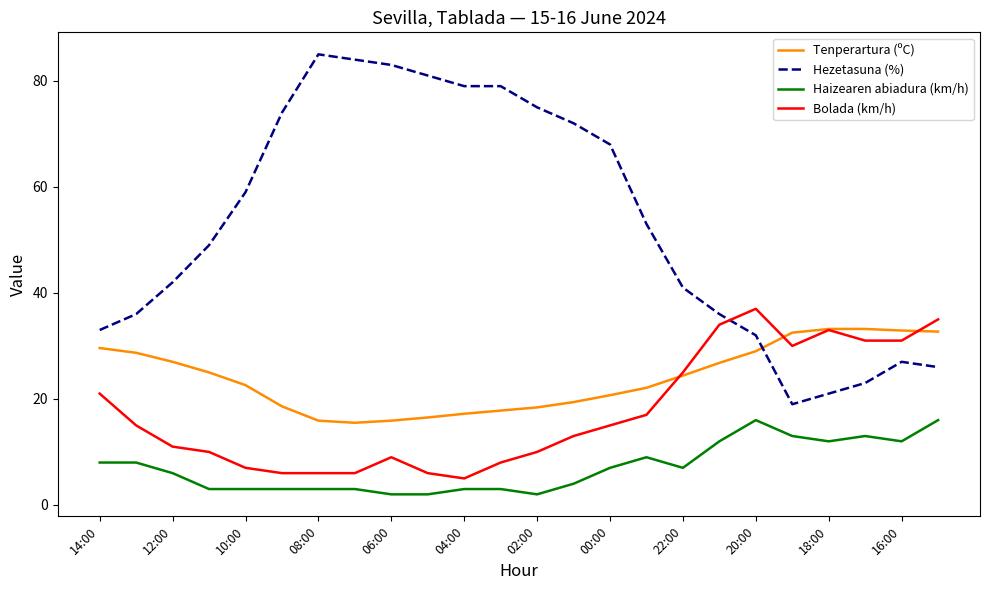

True or false: Haizearen abiadura (km/h) and Tenperartura (ºC) cross at least once.

False